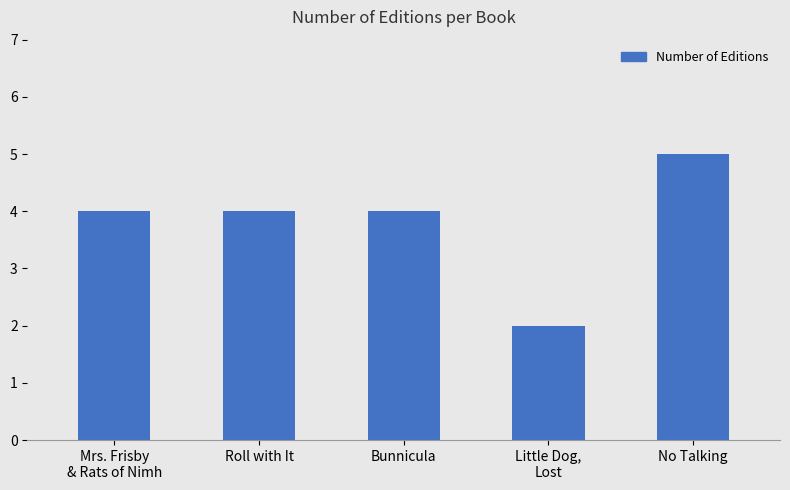

At which category does the chart reach its peak across all series?

No Talking